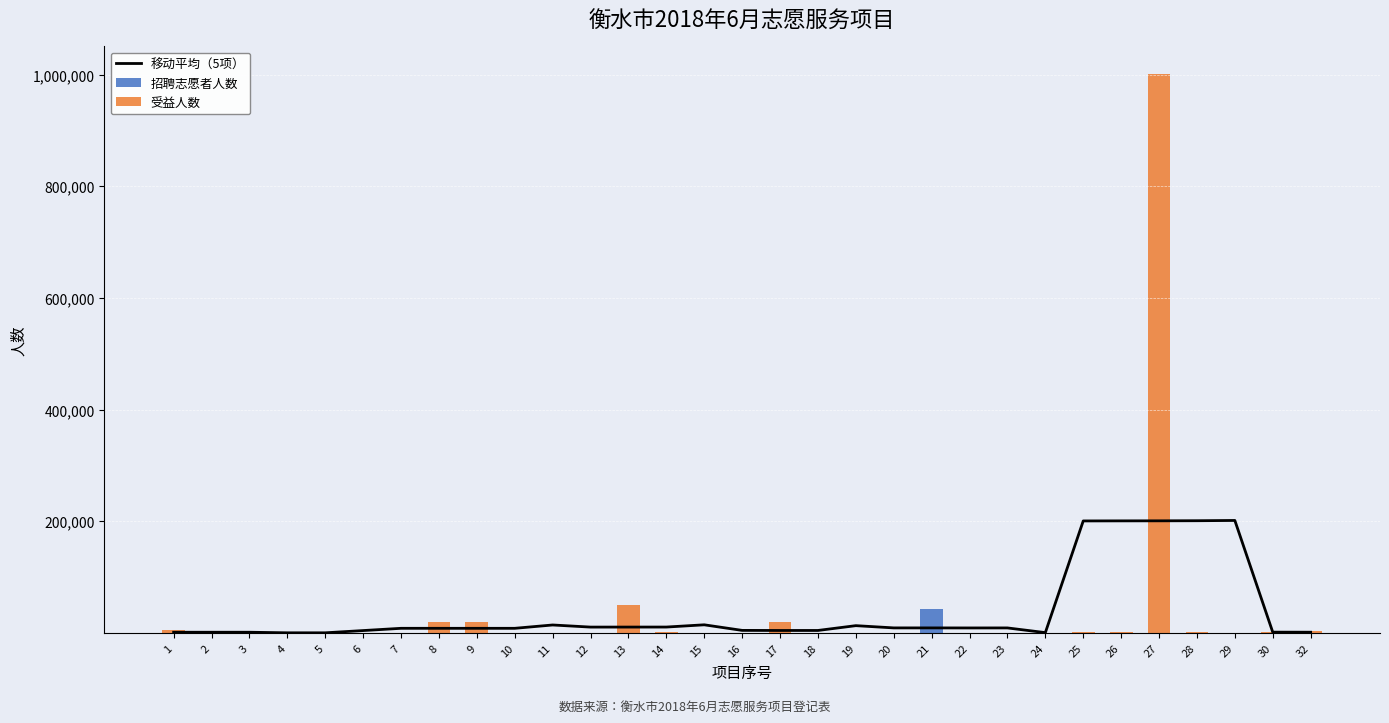

Rank the categories by 受益人数 value from highest to lowest.

27, 13, 8, 9, 17, 1, 32, 30, 14, 26, 25, 28, 29, 15, 16, 18, 2, 24, 3, 4, 5, 6, 7, 10, 11, 12, 19, 20, 21, 22, 23